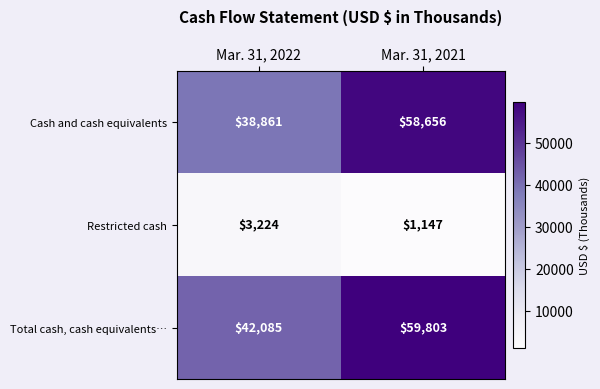

Is it true that Cash and cash equivalents equals 14833 at Mar. 31, 2021?

False